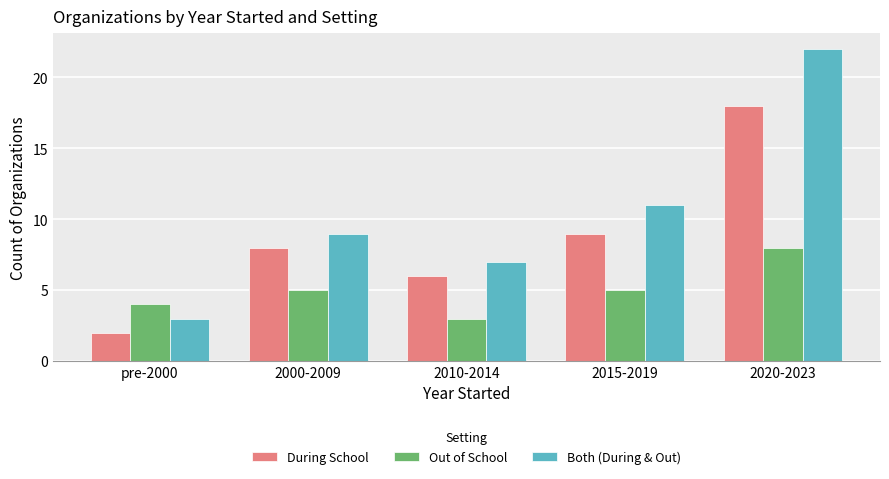

Count the Out of School values in the range 4 to 5.

3